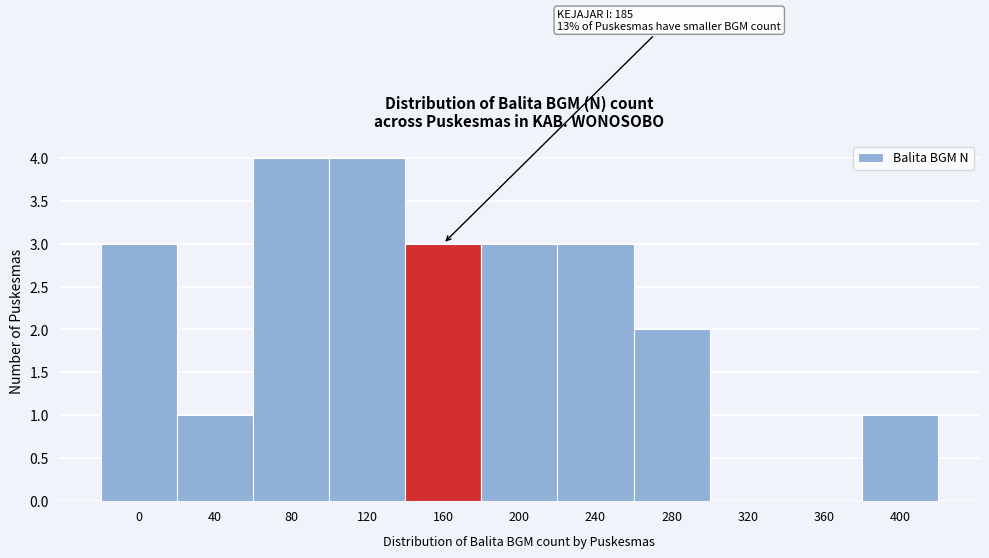

Reading right to left, list all the values displayed in this chart.

400=1	360=0	320=0	280=2	240=3	200=3	160=3	120=4	80=4	40=1	0=3